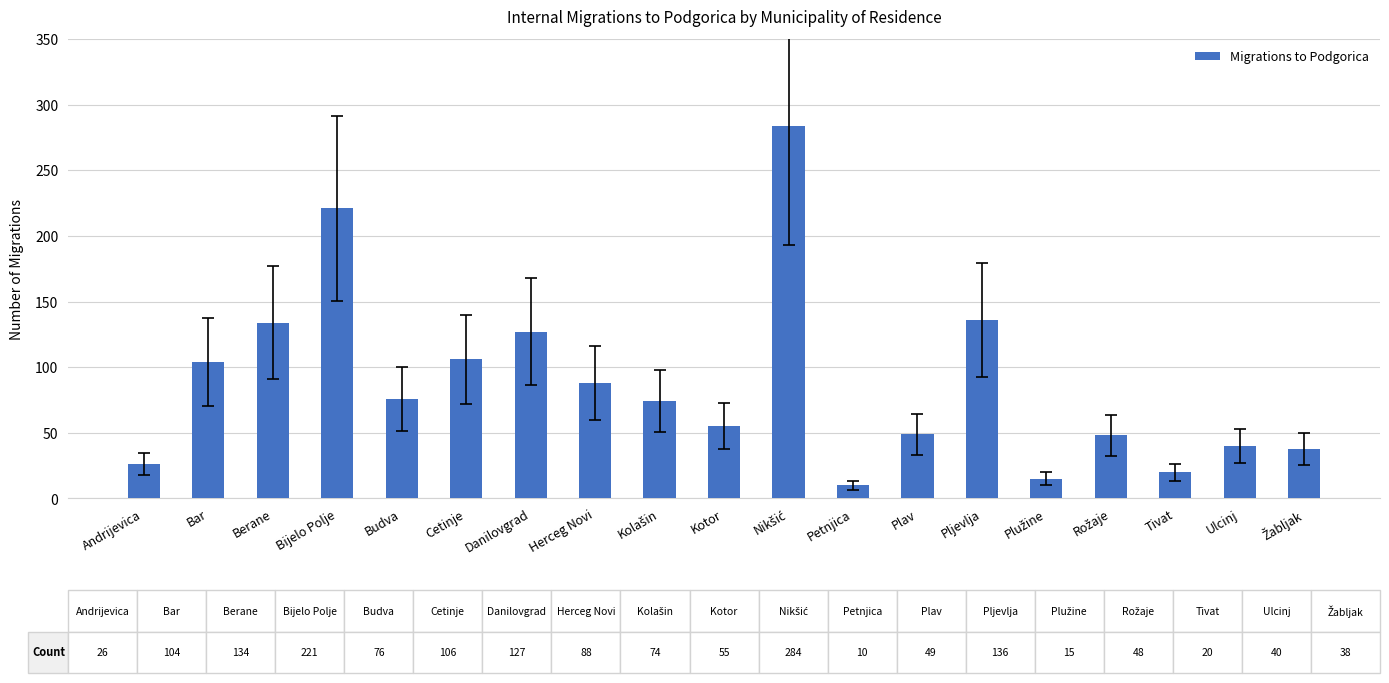

What is the greatest value displayed?

284